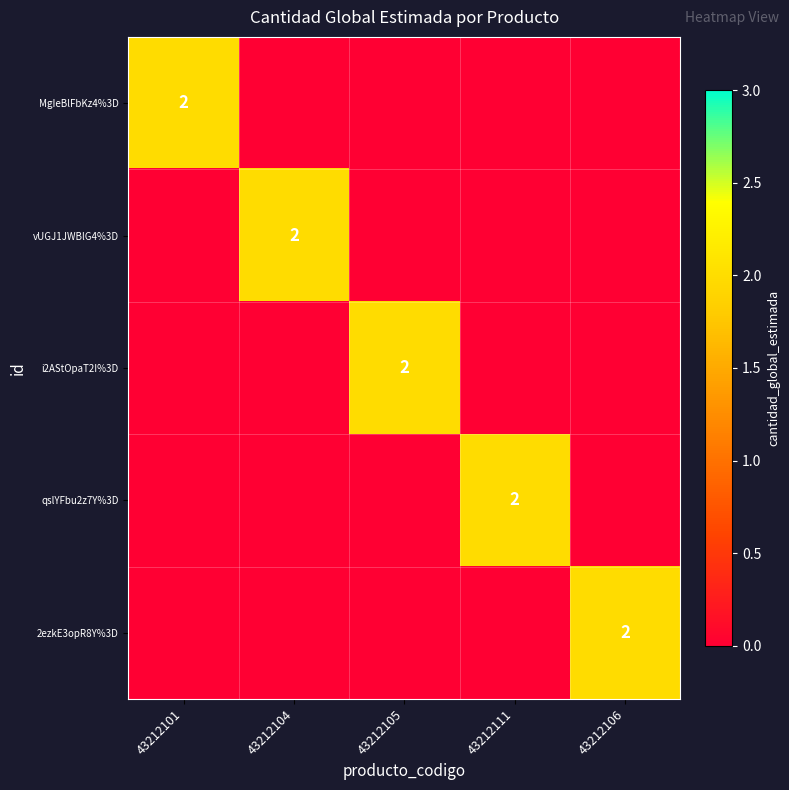

Is it true that 2ezkE3opR8Y%3D equals 2 at 43212106?

True